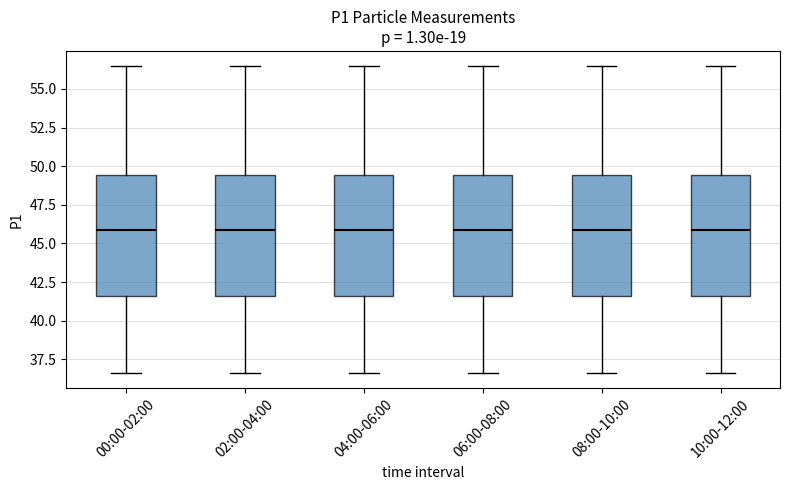

Where does the median line of the box for 06:00-08:00 sit on the y-axis? The values are not printed on the chart, so give them approximately, as read against the axis.

46.0